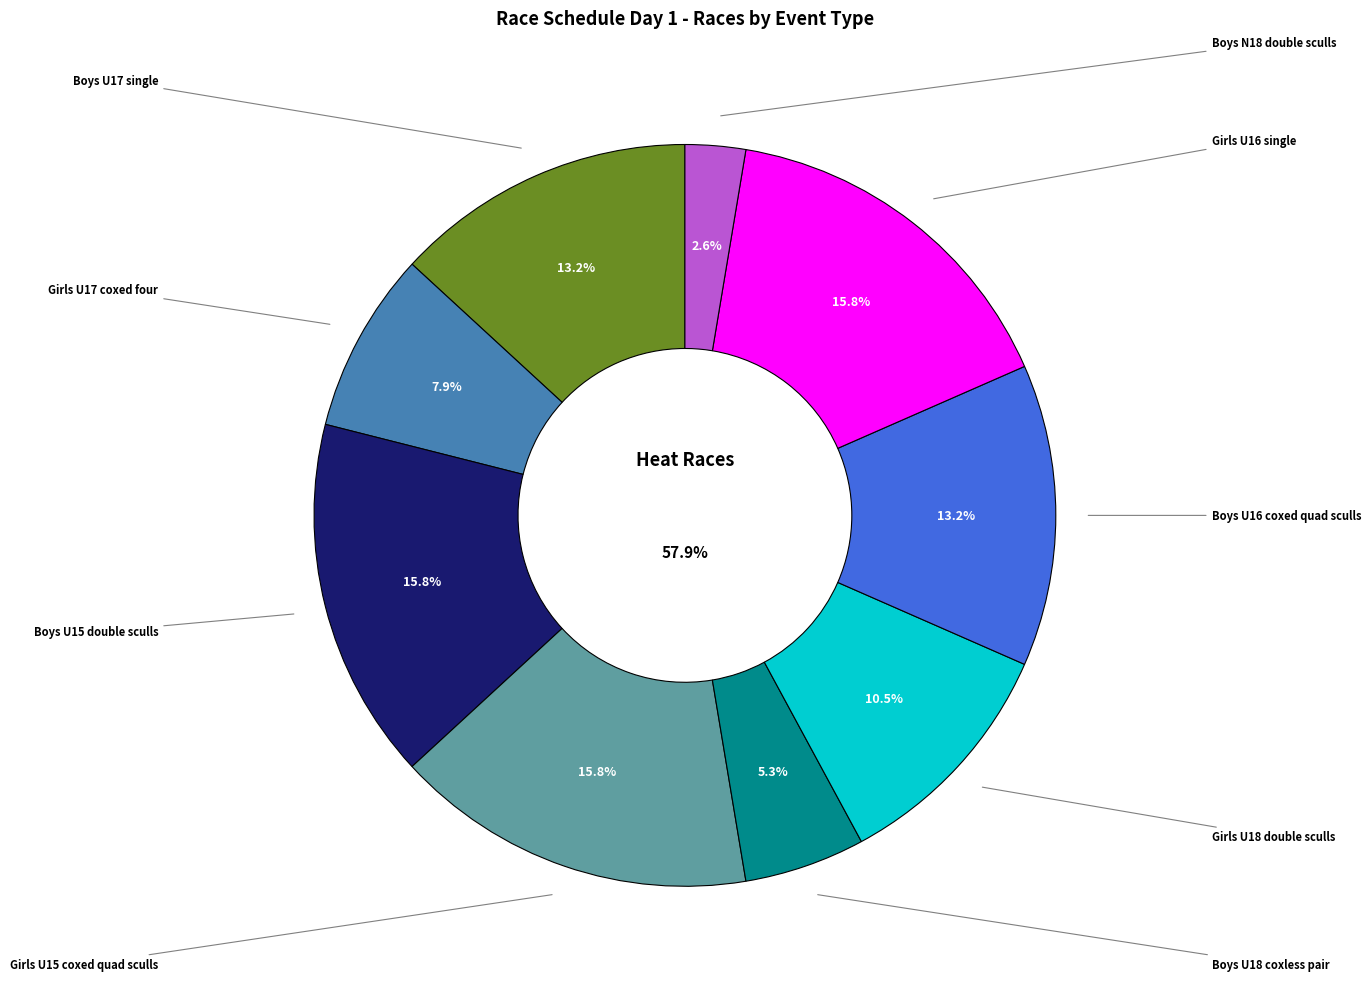

To the nearest percent, what percentage of the pie is Girls U16 single?

16%